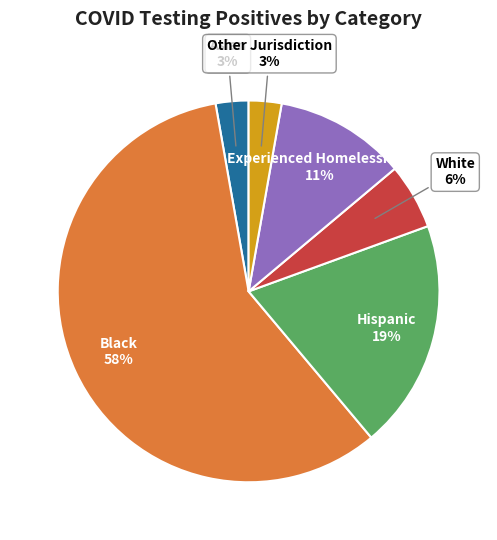

Is it true that Other Jurisdiction is 8% of the pie?

False